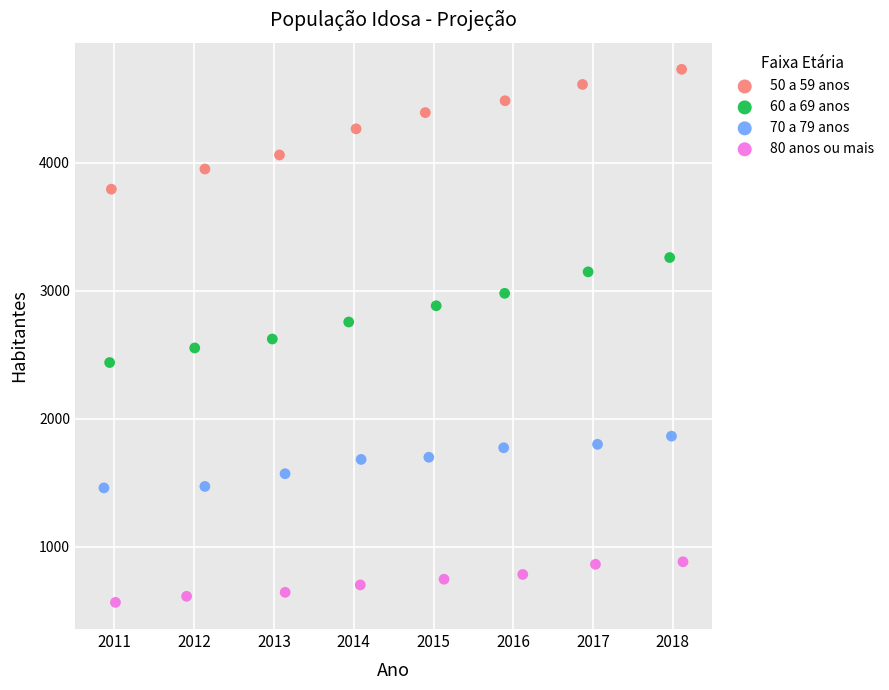

Which series contains the highest Y value?

50 a 59 anos